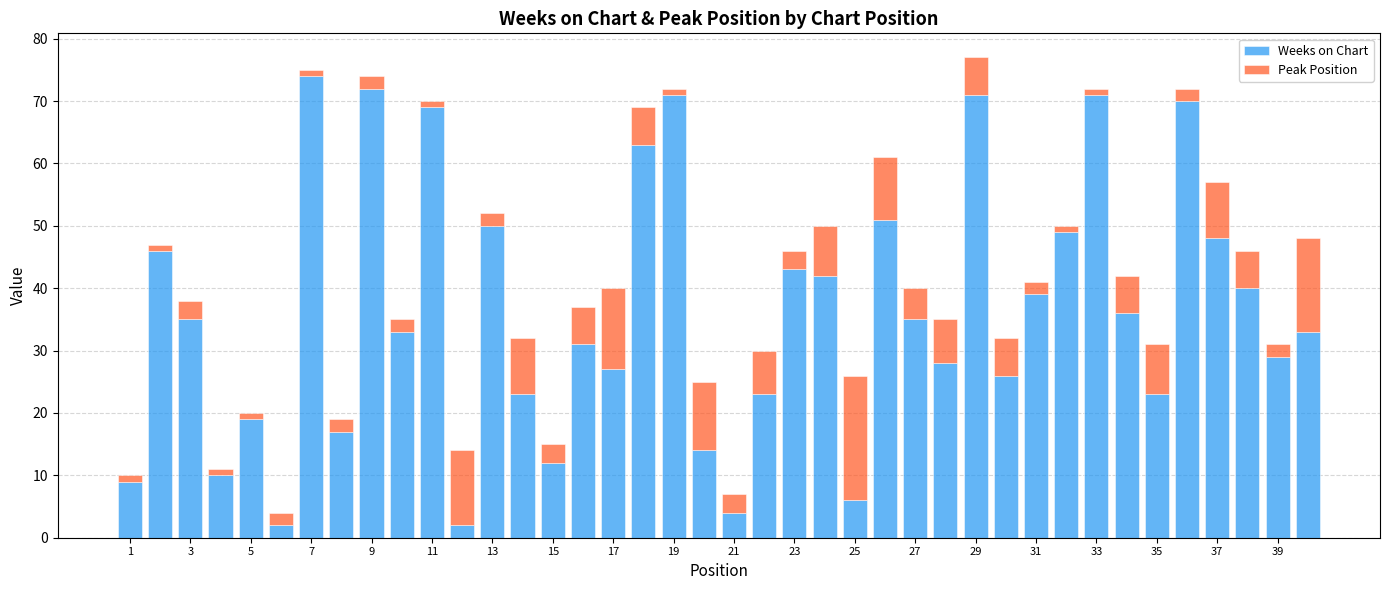

What is the sum of all Weeks on Chart values?

1446